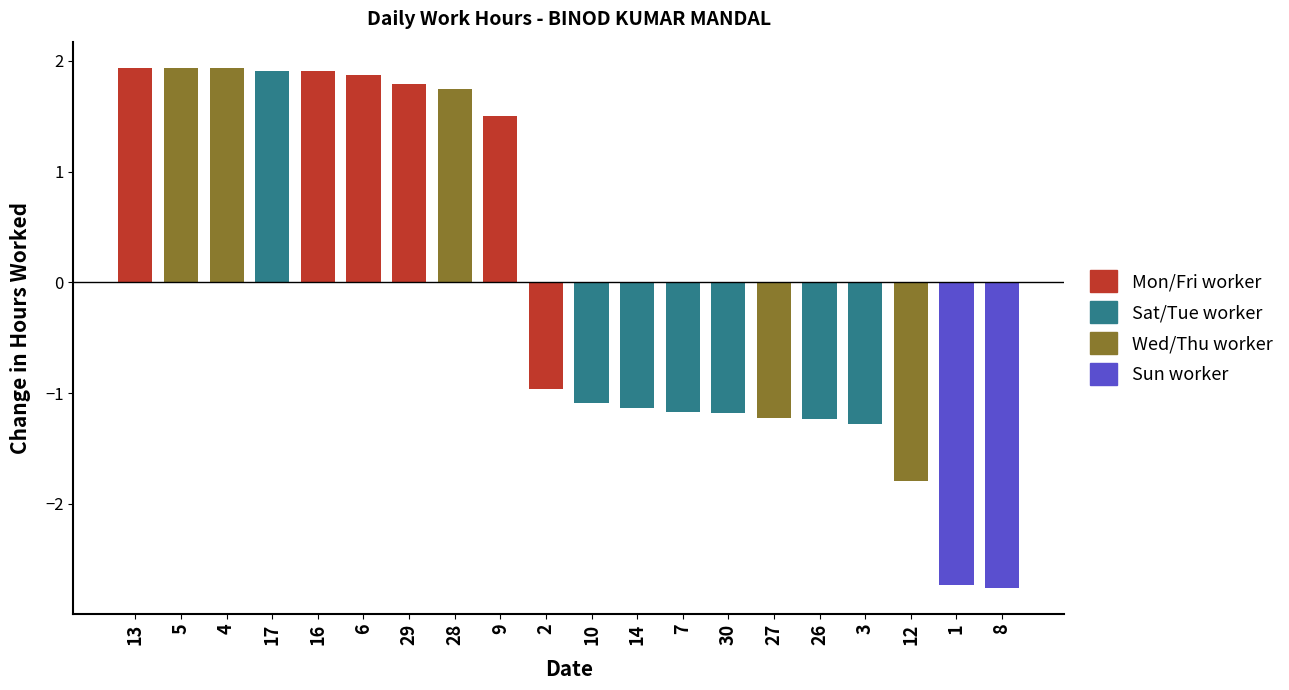

Approximately how many times larger is the value at 28 compared to 29?

1.0